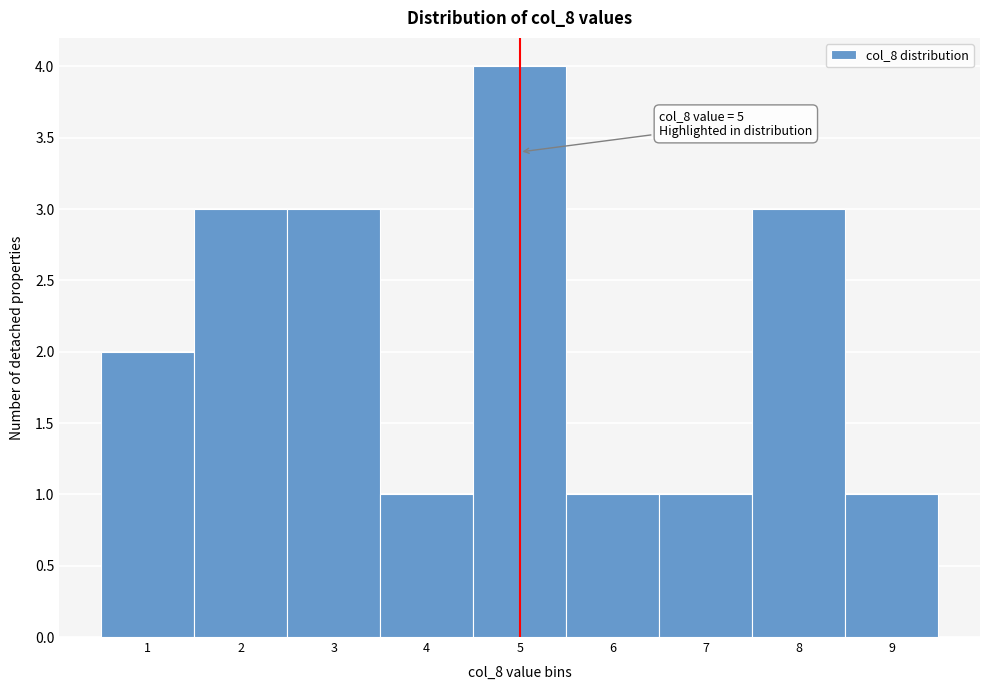

Over which range of the x-axis is the bar tallest?

4.5 to 5.5